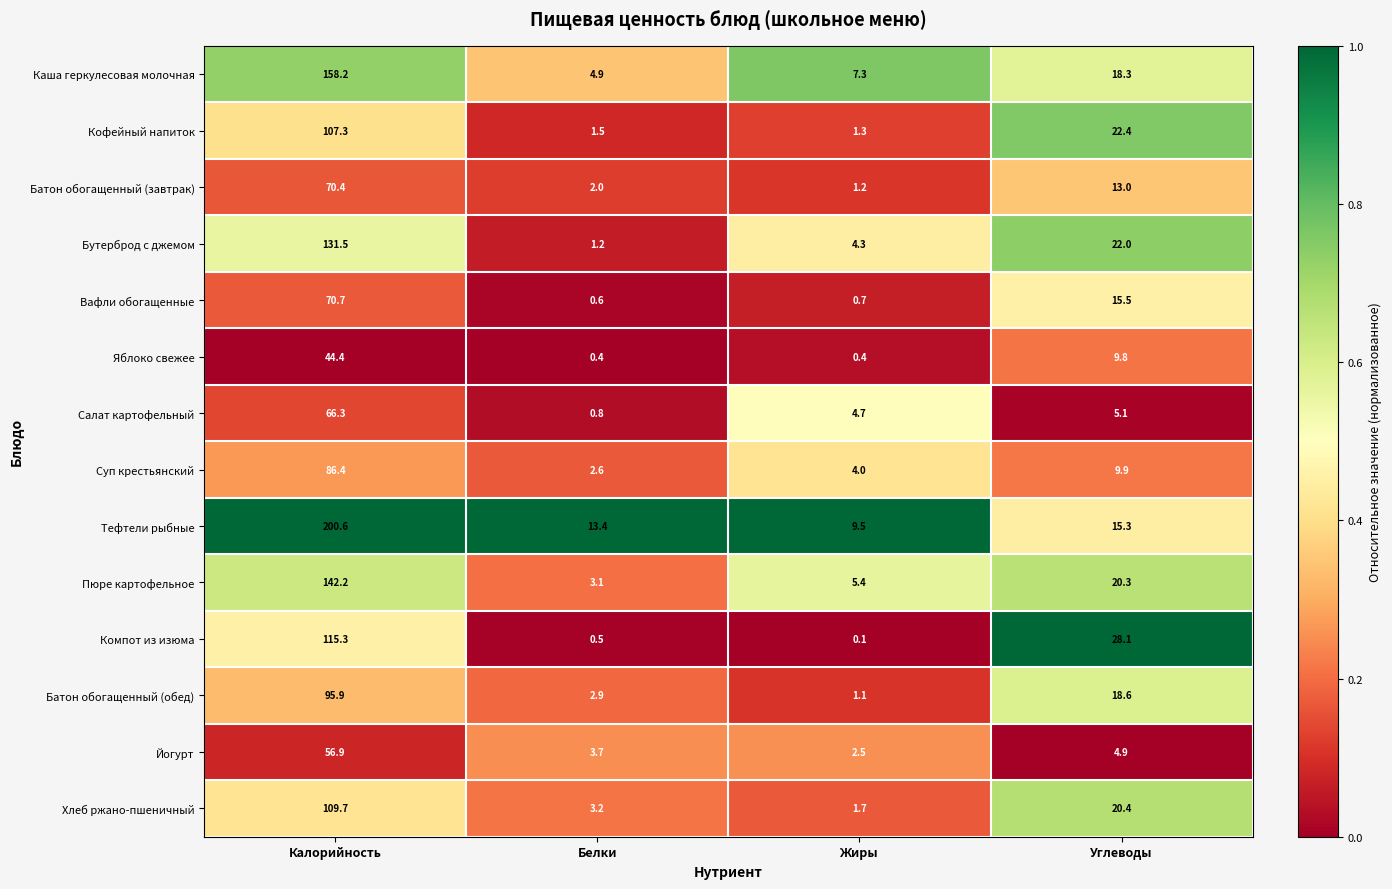

Which series has the largest range (max minus min)?

Тефтели рыбные